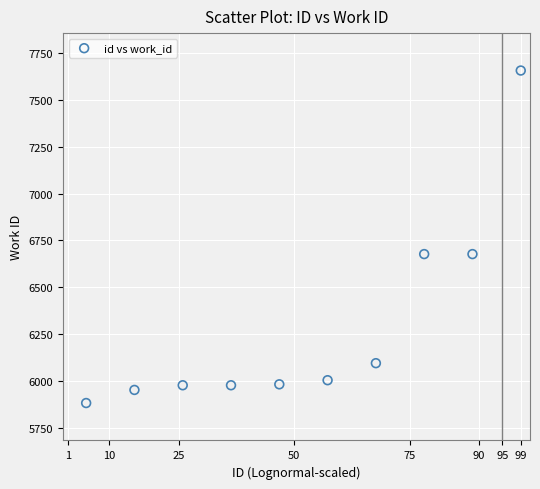

What is the average Y value?

6287